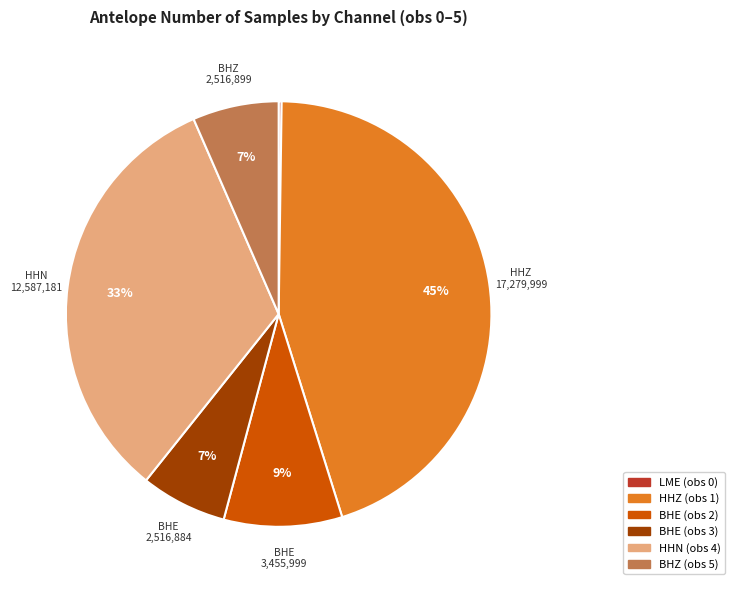

To the nearest percent, what is the difference between the HHN (obs 4) and BHE (obs 2) slice percentages?

24%